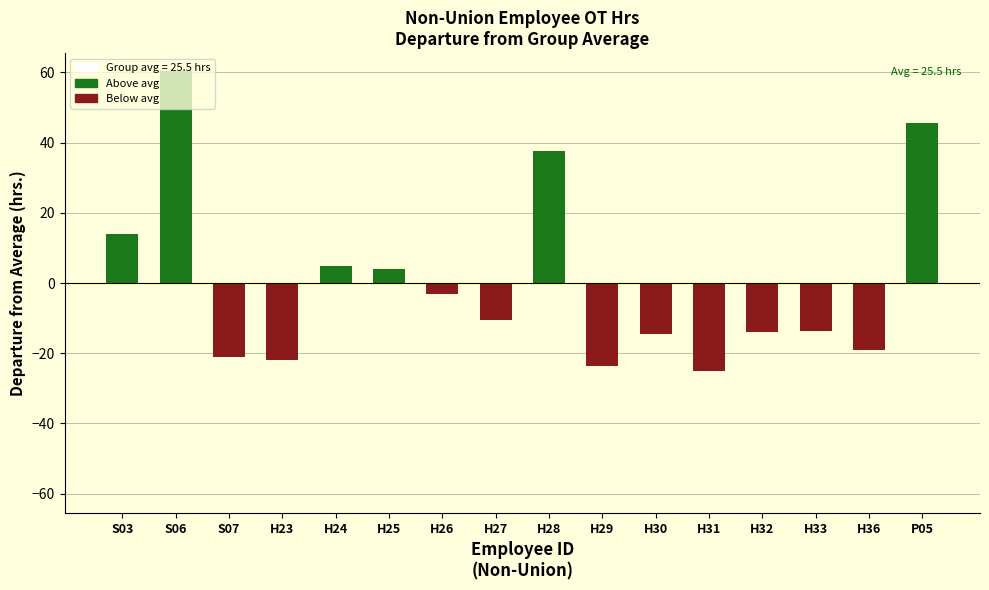

How many negative values are there?

10